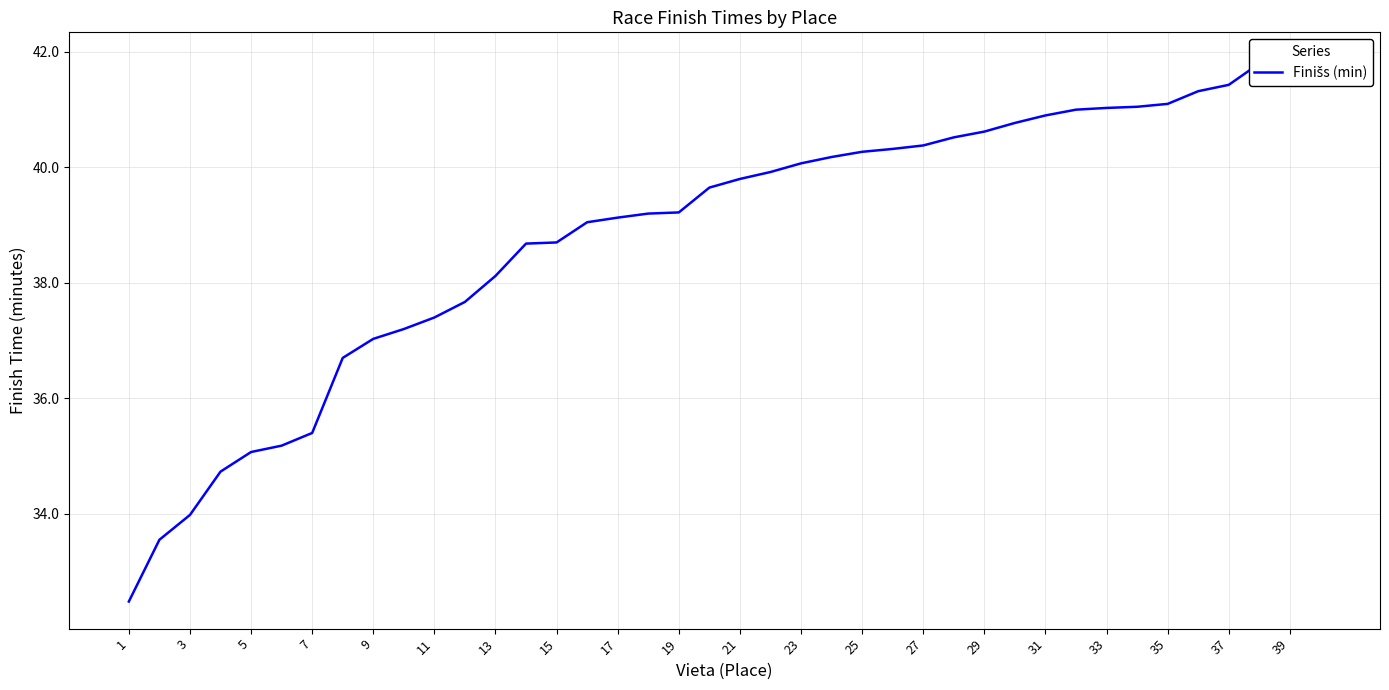

How many lines are shown in the chart?

1